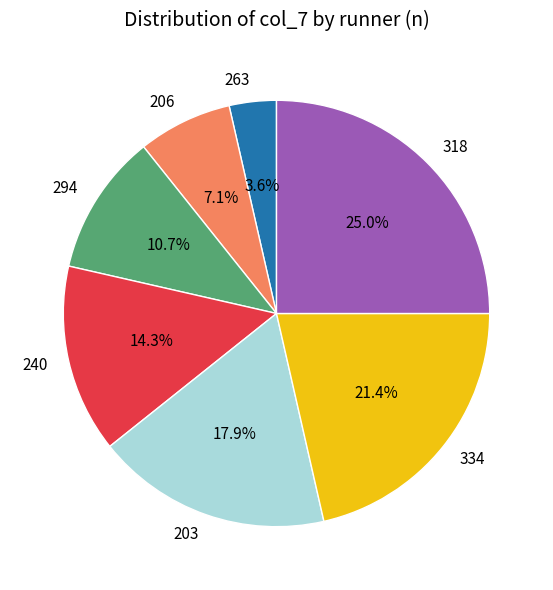

To the nearest percent, what is the difference between the 294 and 203 slice percentages?

7%